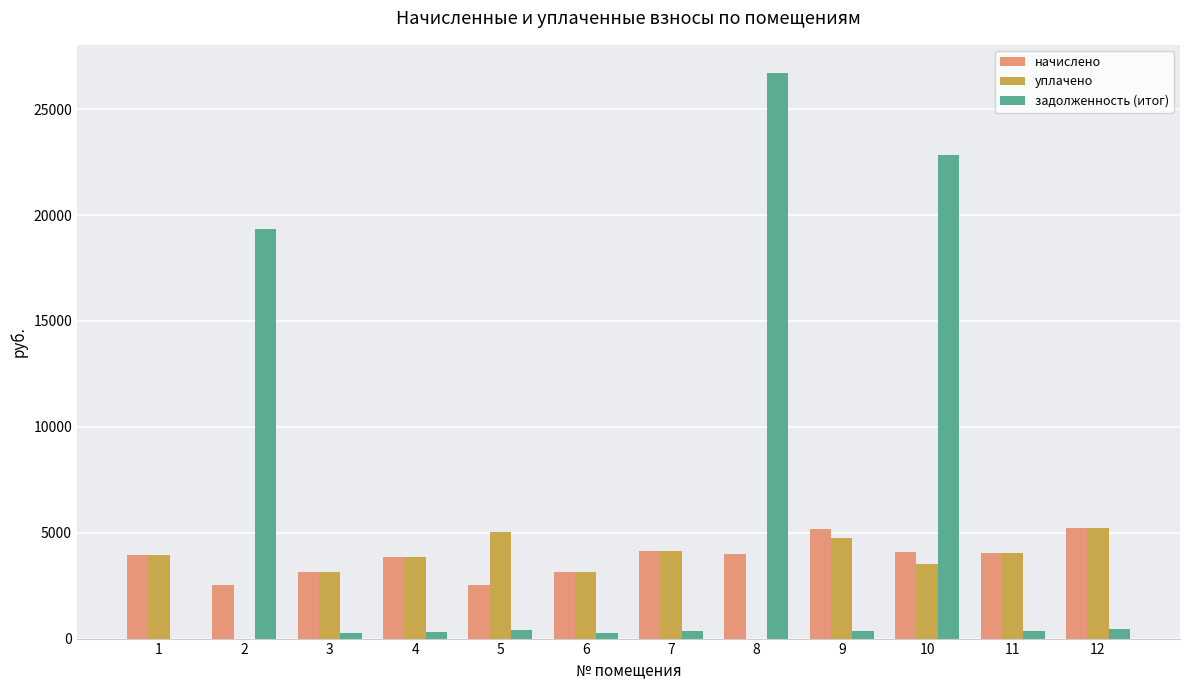

Between 4 and 8, which series saw the biggest shift?

задолженность (итог)